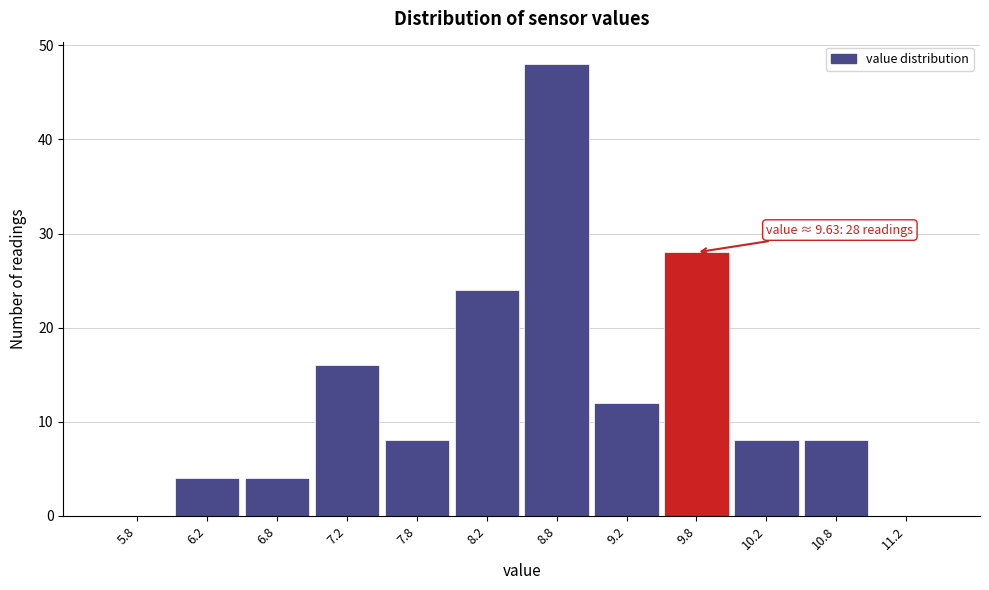

Which range on the x-axis has the tallest bar?

8.5 to 9.0